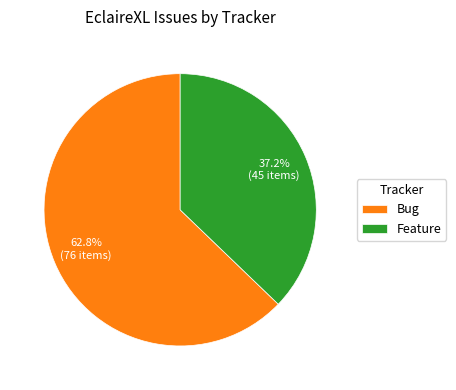

What portion of the pie excludes Bug?

37.2%